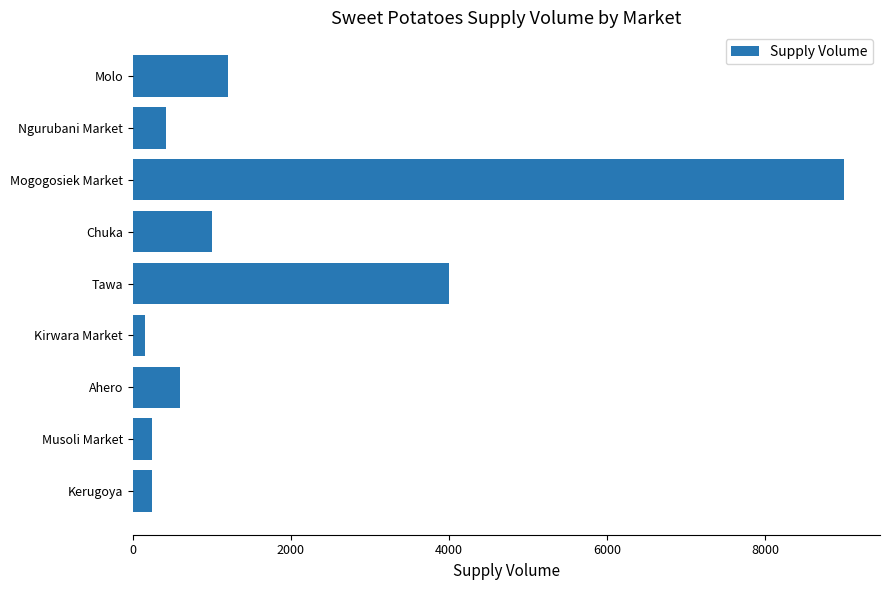

How many data points does each series have?

9